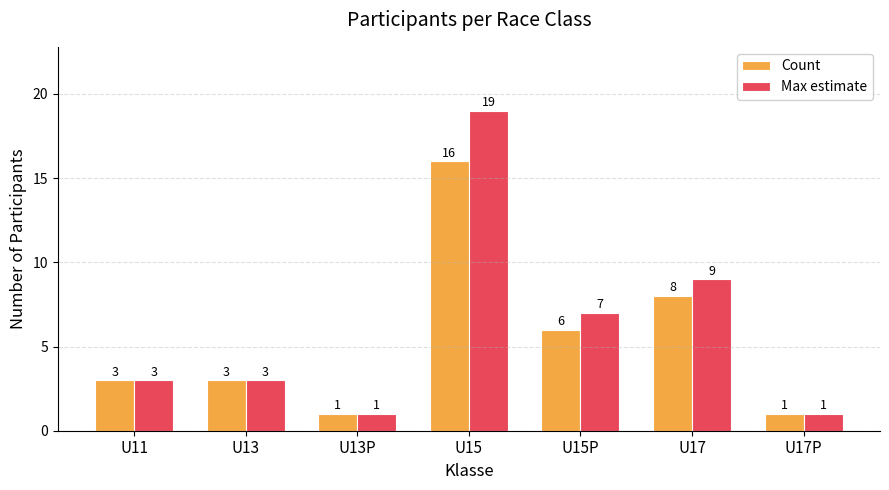

At which category is the sum across all series the highest?

U15